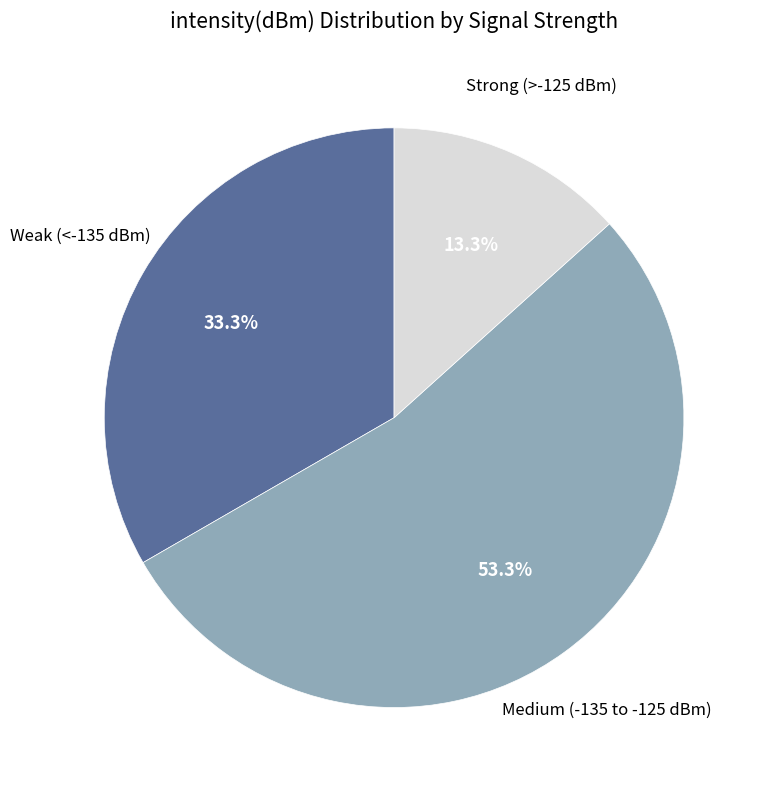

Count the number of slices in the pie.

3